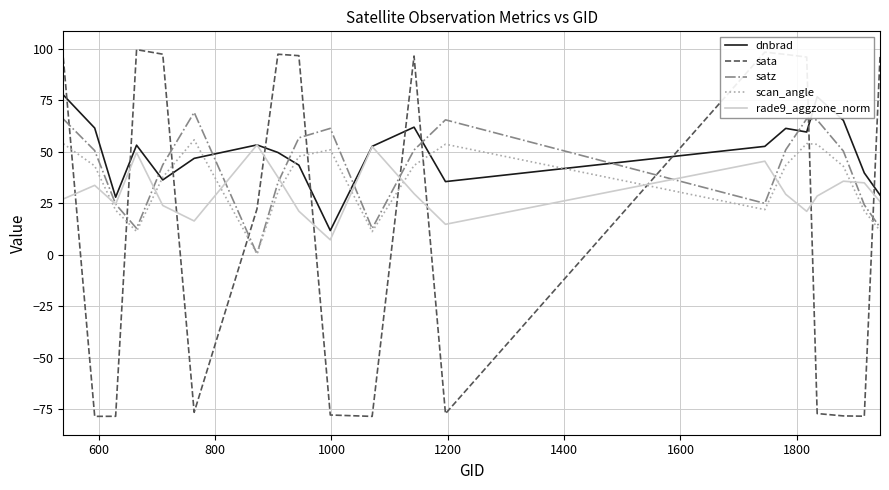

True or false: dnbrad and sata cross at least once.

True